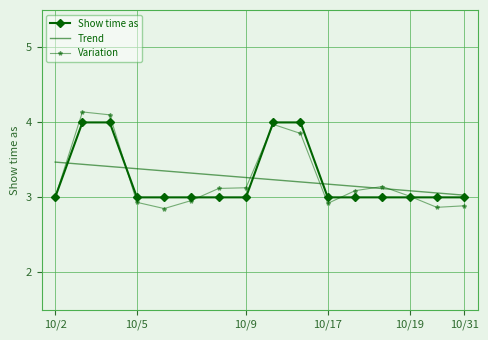

At how many categories does at least one series exceed 3?

16